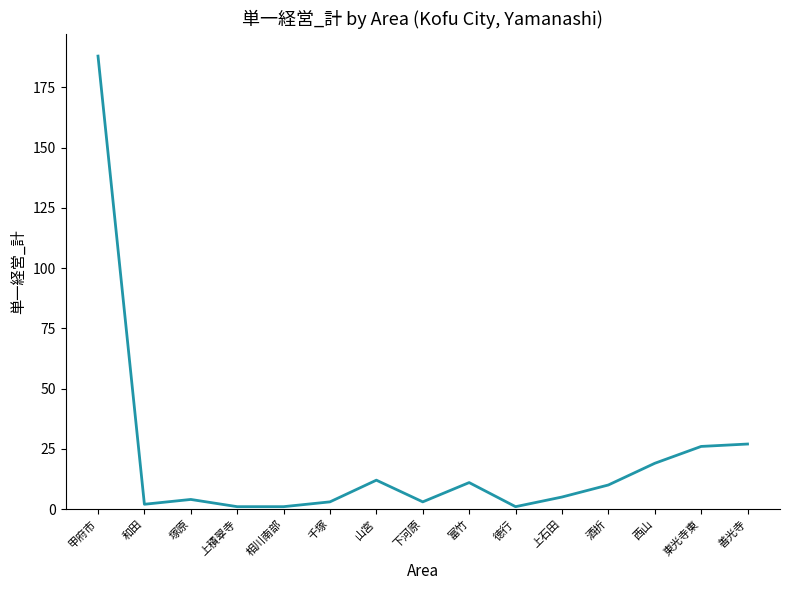

Does the chart display data point markers on the line(s)?

No